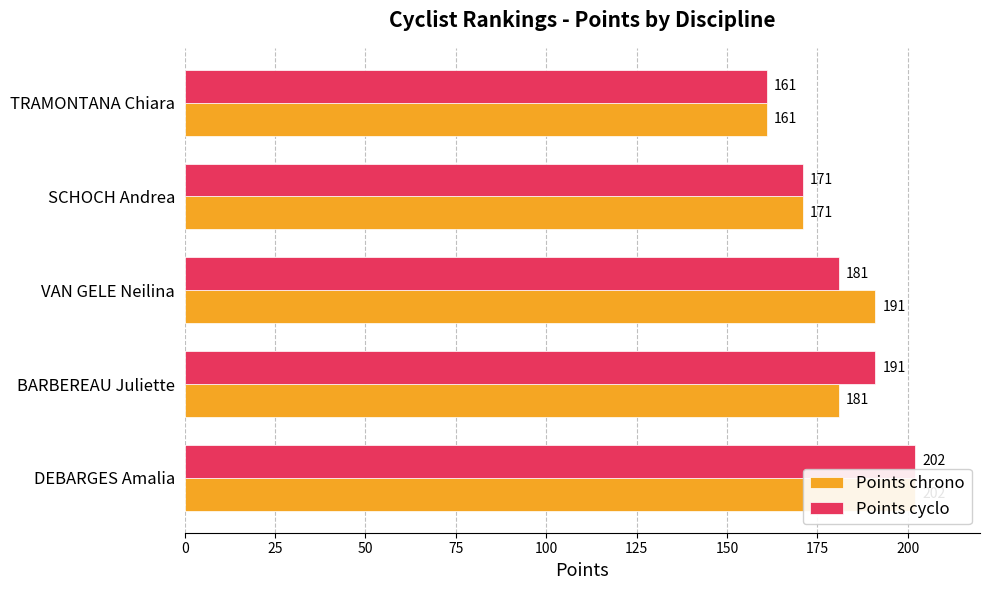

Rank the series by their maximum value, from highest to lowest.

Points chrono, Points cyclo